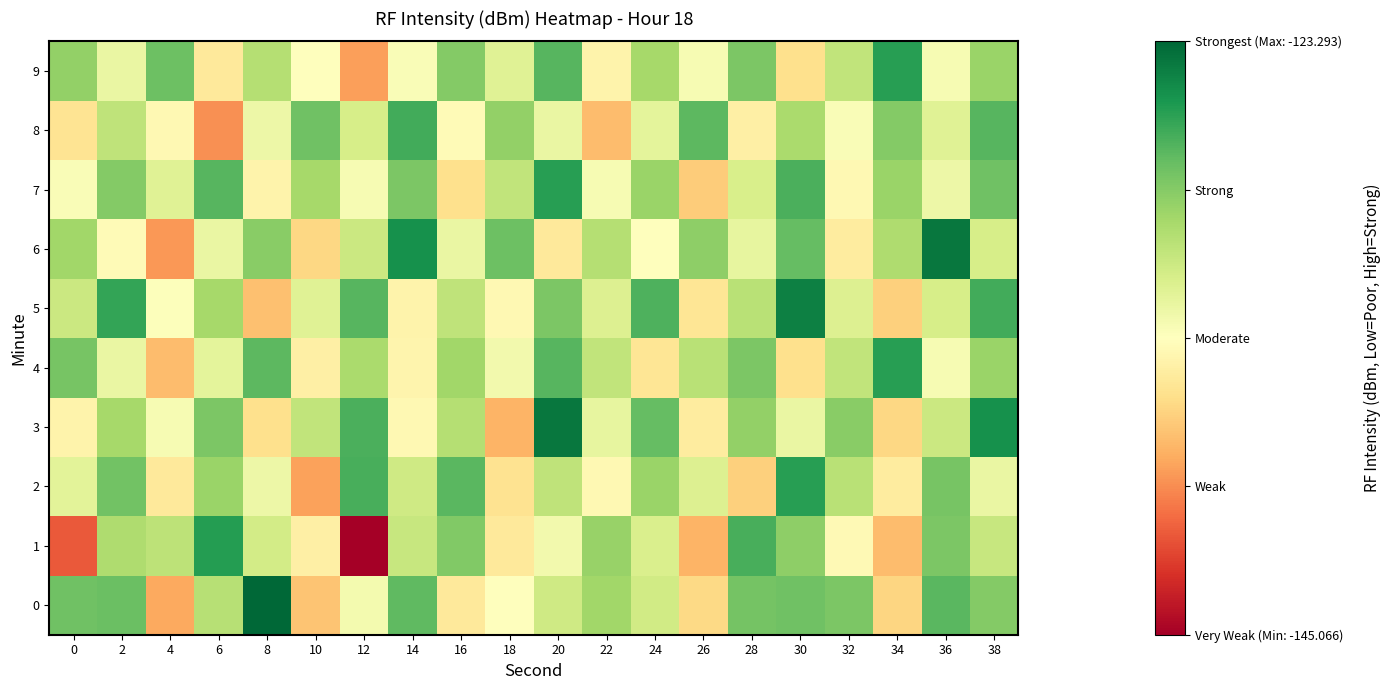

Rank the series by their maximum value, from lowest to highest.

8, 2, 4, 7, 9, 1, 5, 3, 6, 0